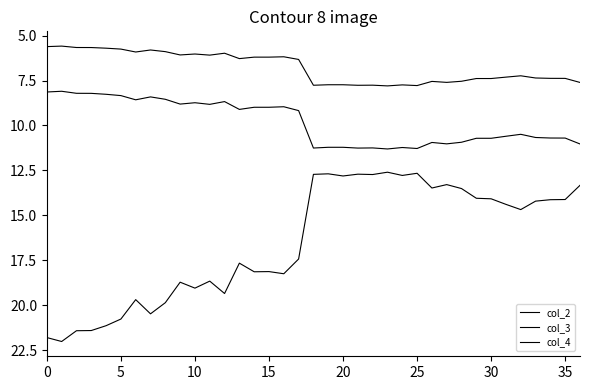

Does the chart have visible grid lines?

No